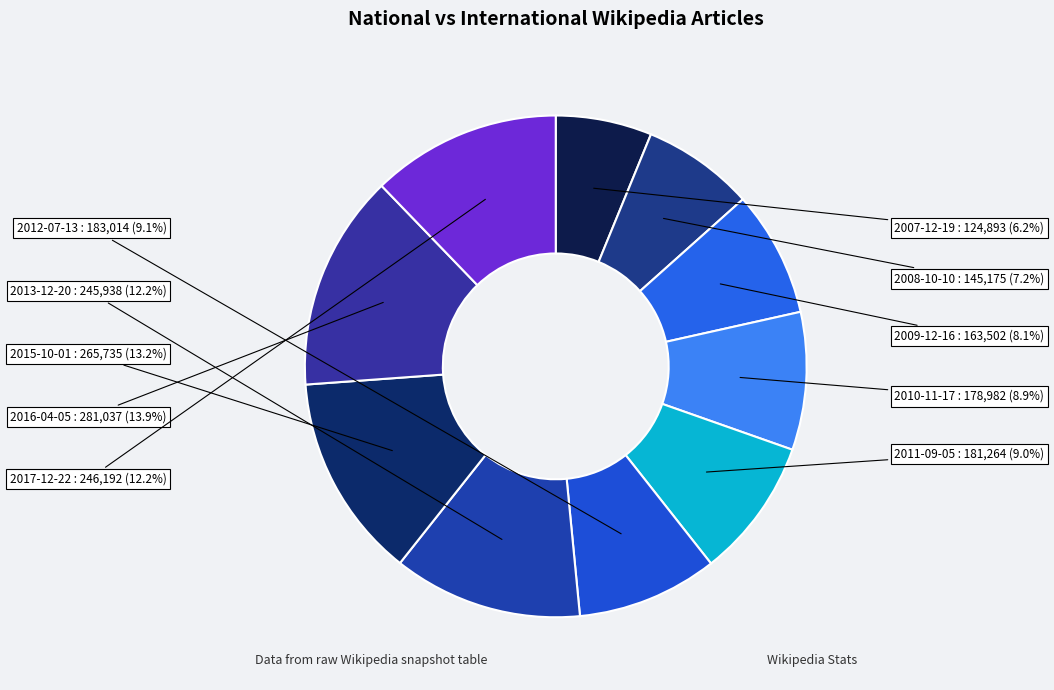

What is the total percentage of 2012-07-13 and 2015-10-01?

22.3%